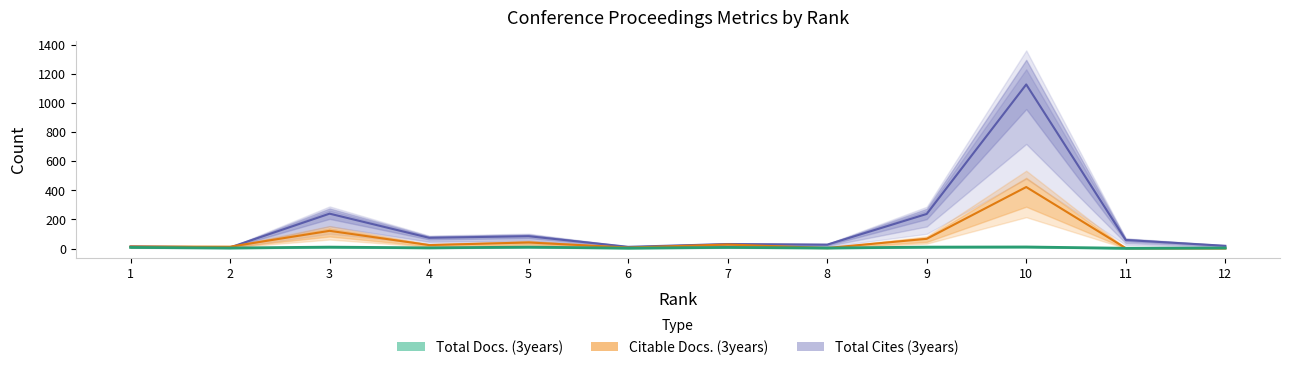

Rank the series at 8 from highest to lowest value.

Total Cites (3years), Total Docs. (3years), Citable Docs. (3years)